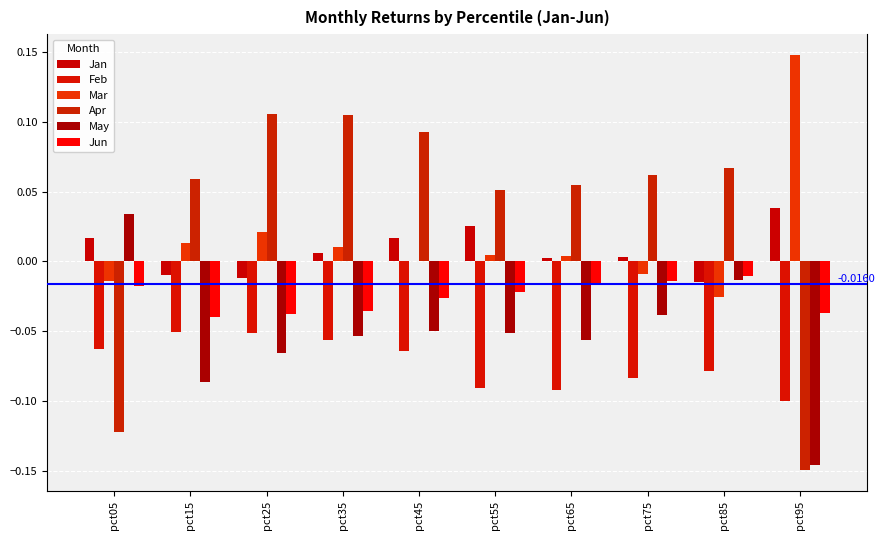

What is the sum of all Jan values?

0.1